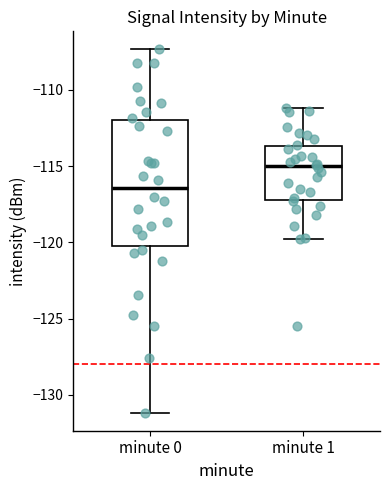

Reading left to right, read every box against the y-axis: the position of its median line, the range the box covers, and the ends of its whiskers. The values are not printed on the chart, so give them approximately, as read against the axis.

minute 0: median -116.5, box -120.5 to -112.0, whiskers -131.0 to -107.5
minute 1: median -115.0, box -117.0 to -113.5, whiskers -120.0 to -111.0